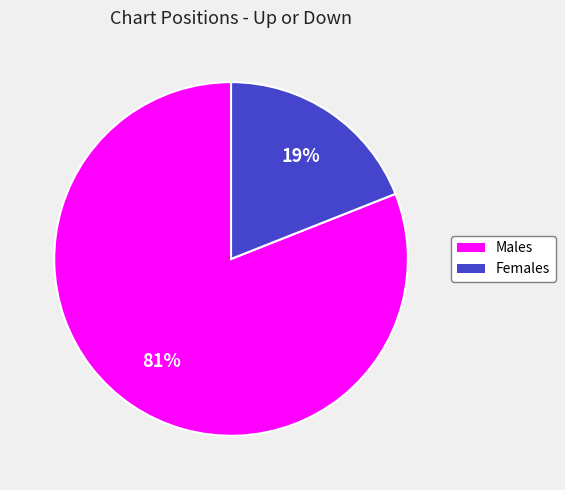

Does any single category account for the majority?

Yes